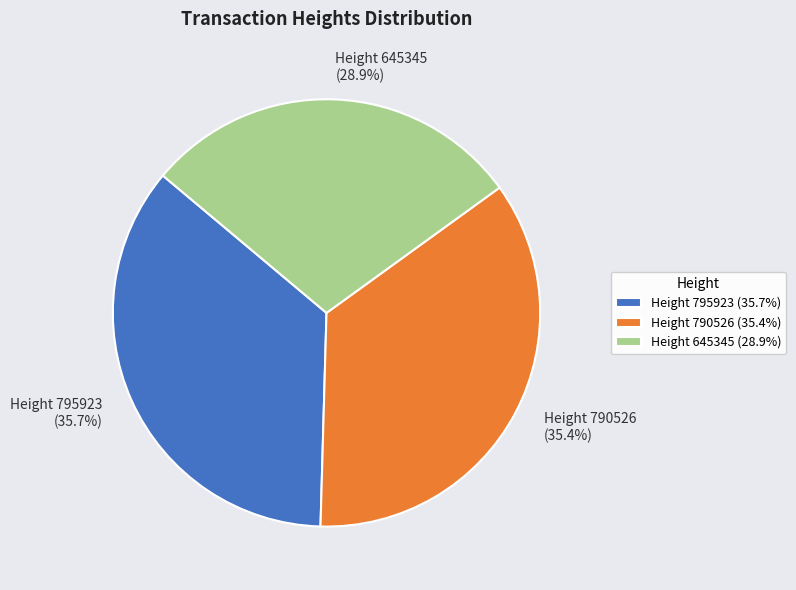

Is there a majority slice in this chart?

No